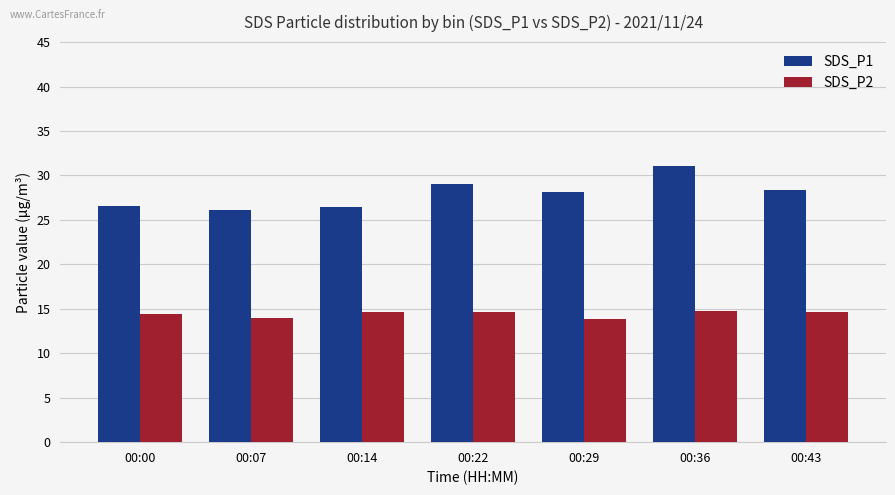

What are all the series names shown in the legend?

SDS_P1, SDS_P2